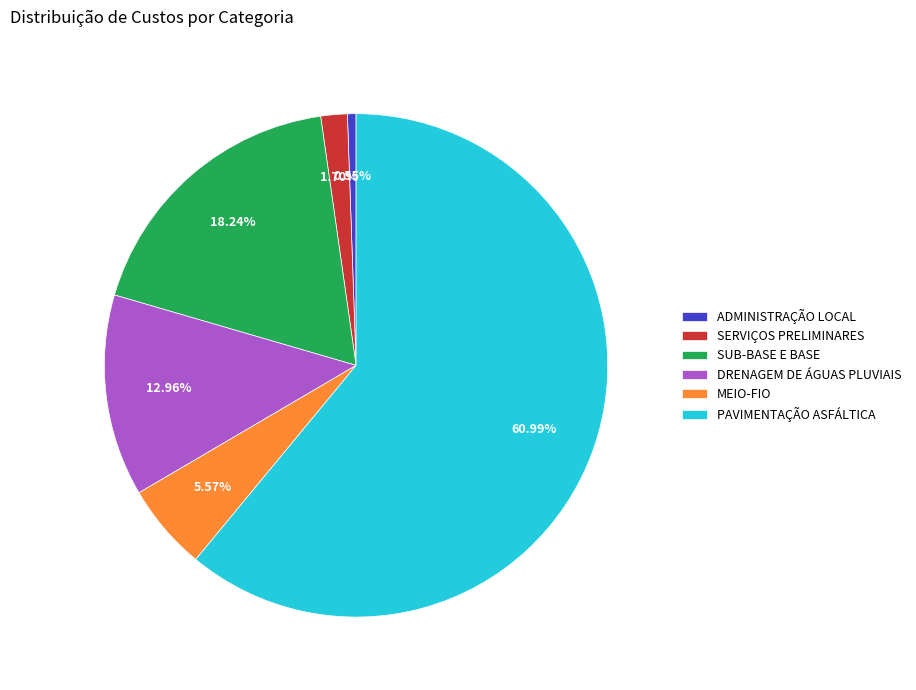

Which category accounts for the majority?

PAVIMENTAÇÃO ASFÁLTICA